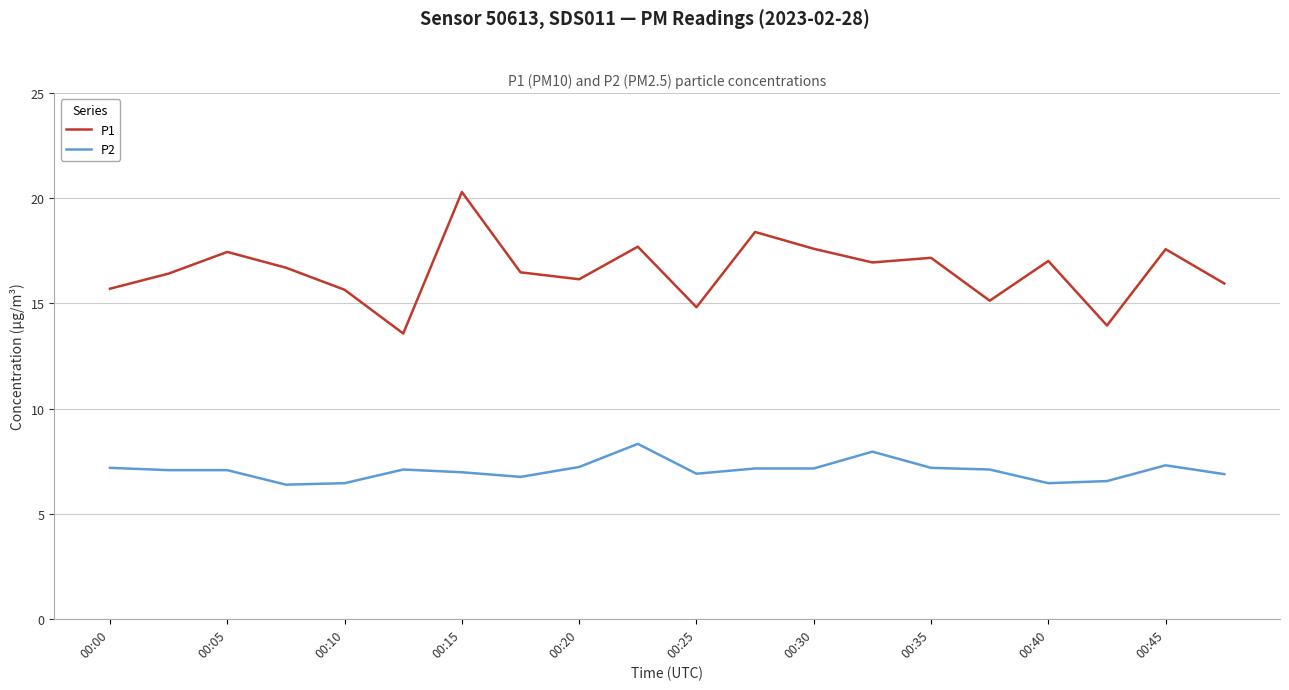

Rank the series by their maximum value, from lowest to highest.

P2, P1